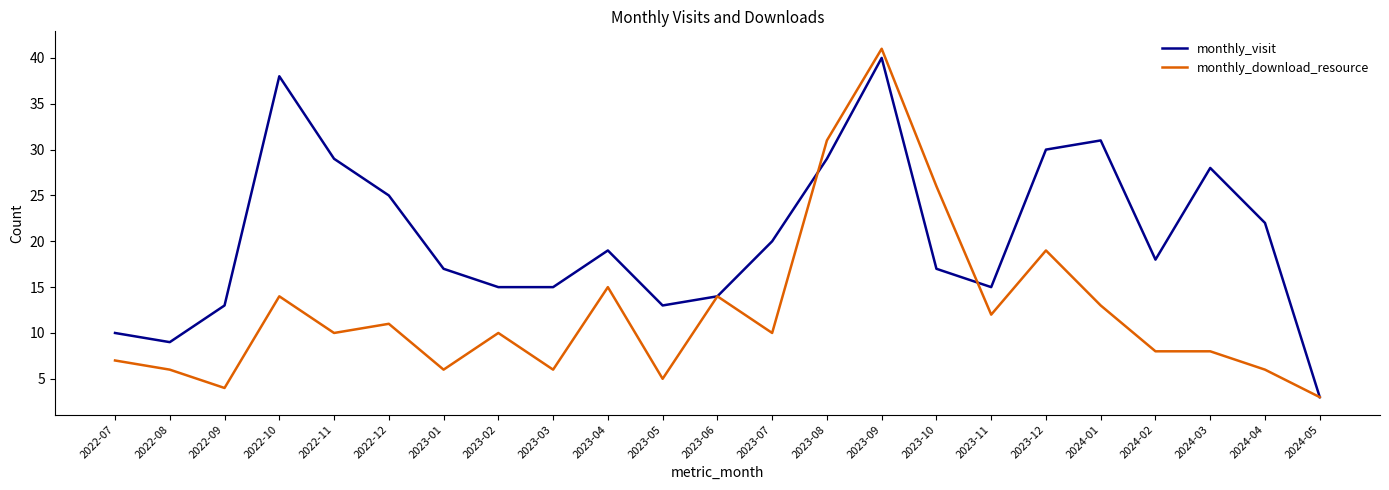

What are all the series names shown in the legend?

monthly_visit, monthly_download_resource